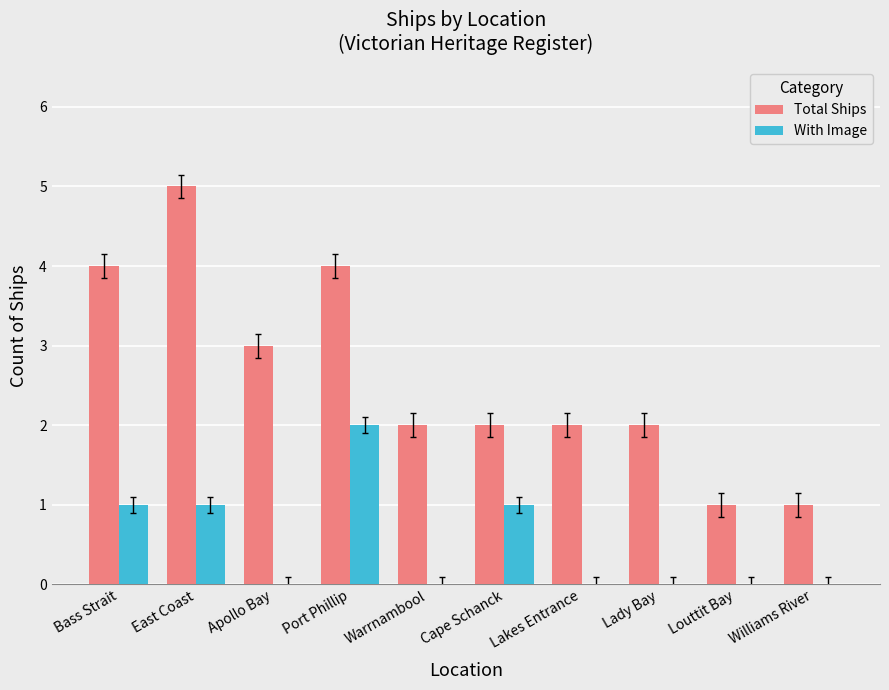

Which label corresponds to the largest value in the chart?

East Coast